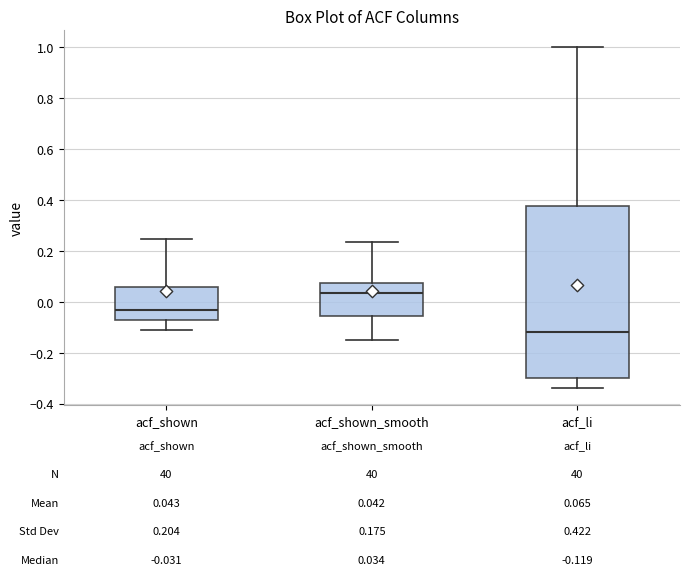

Comparing the boxes themselves (not the whiskers), which one is the tallest?

acf_li